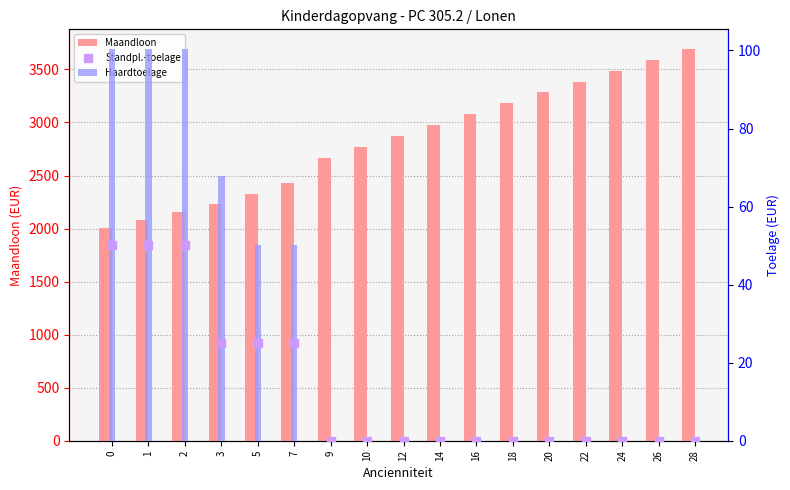

At how many categories does at least one series exceed 1445?

17